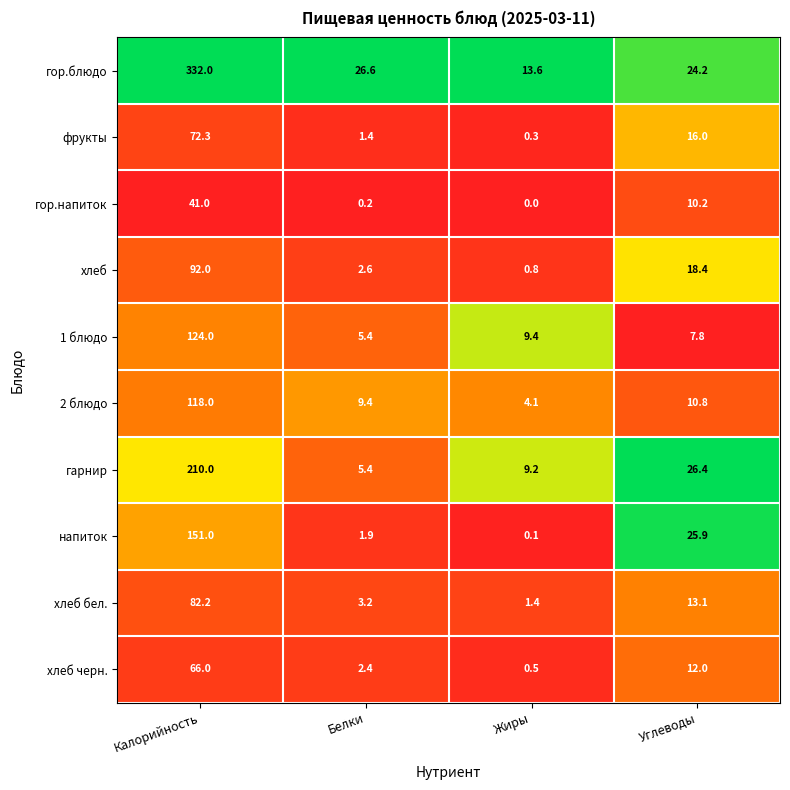

At which label does гарнир first exceed 26?

Калорийность